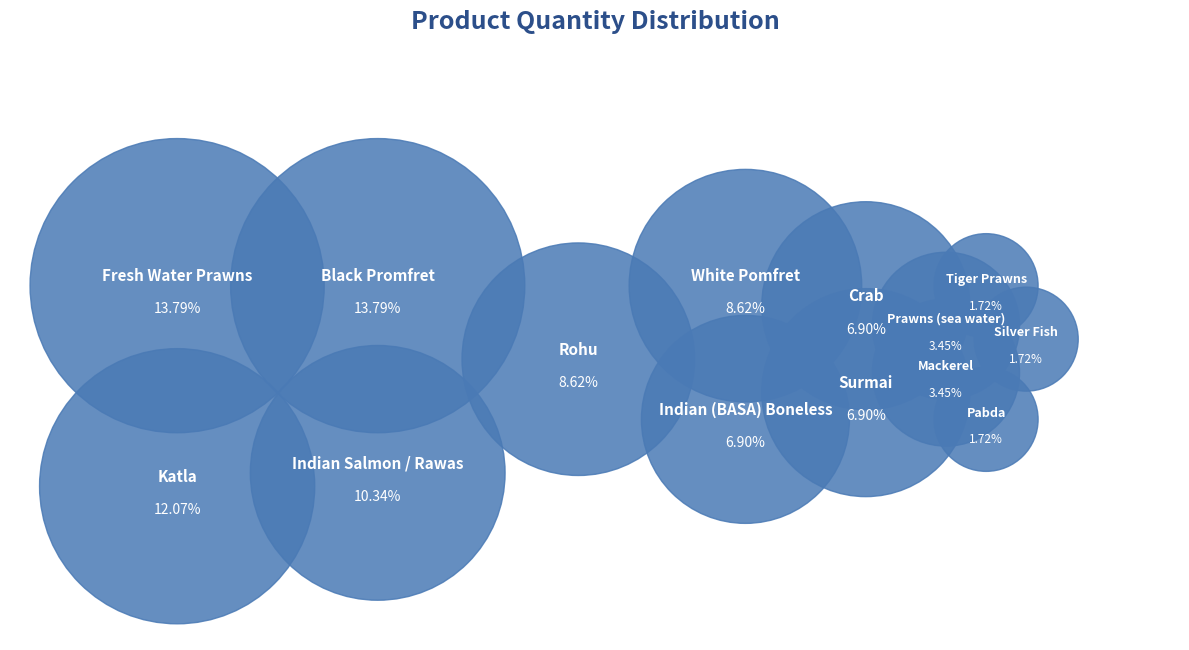

Is there any slice that represents more than half of the pie?

No